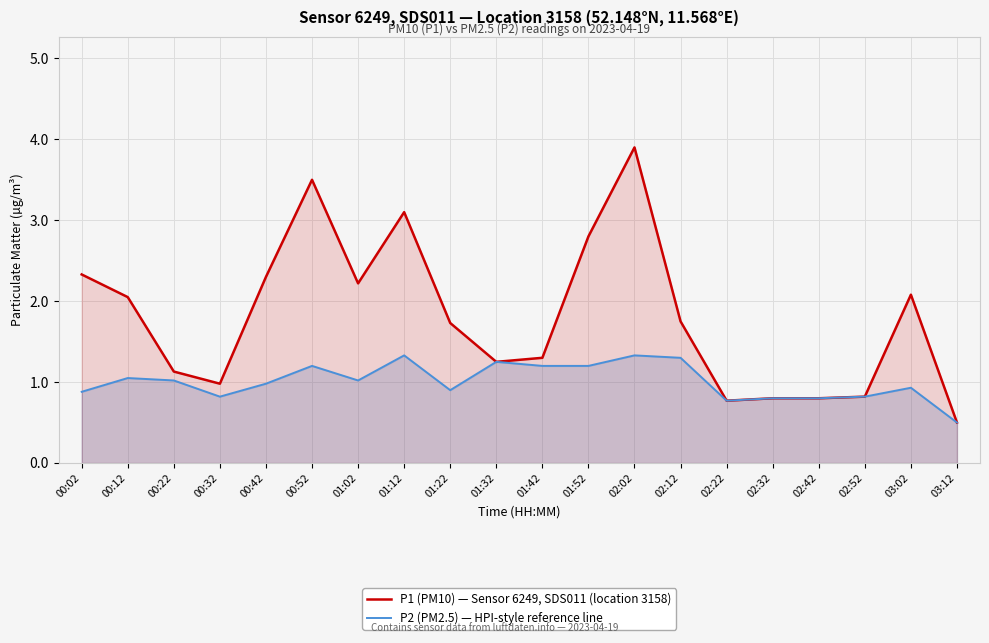

Is it true that P2 (PM2.5) — HPI-style reference line equals 0.2 at 00:22?

False